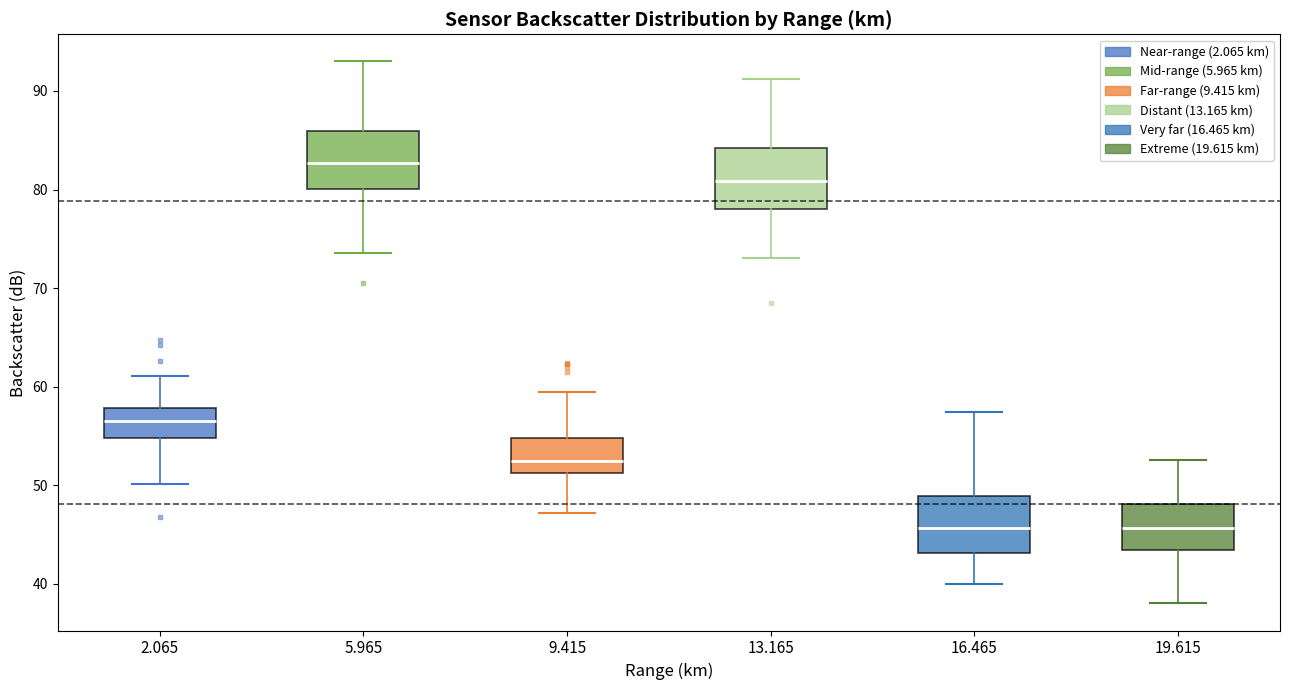

Where does the median line of the box at x = 9.415 sit on the y-axis? The values are not printed on the chart, so give them approximately, as read against the axis.

53